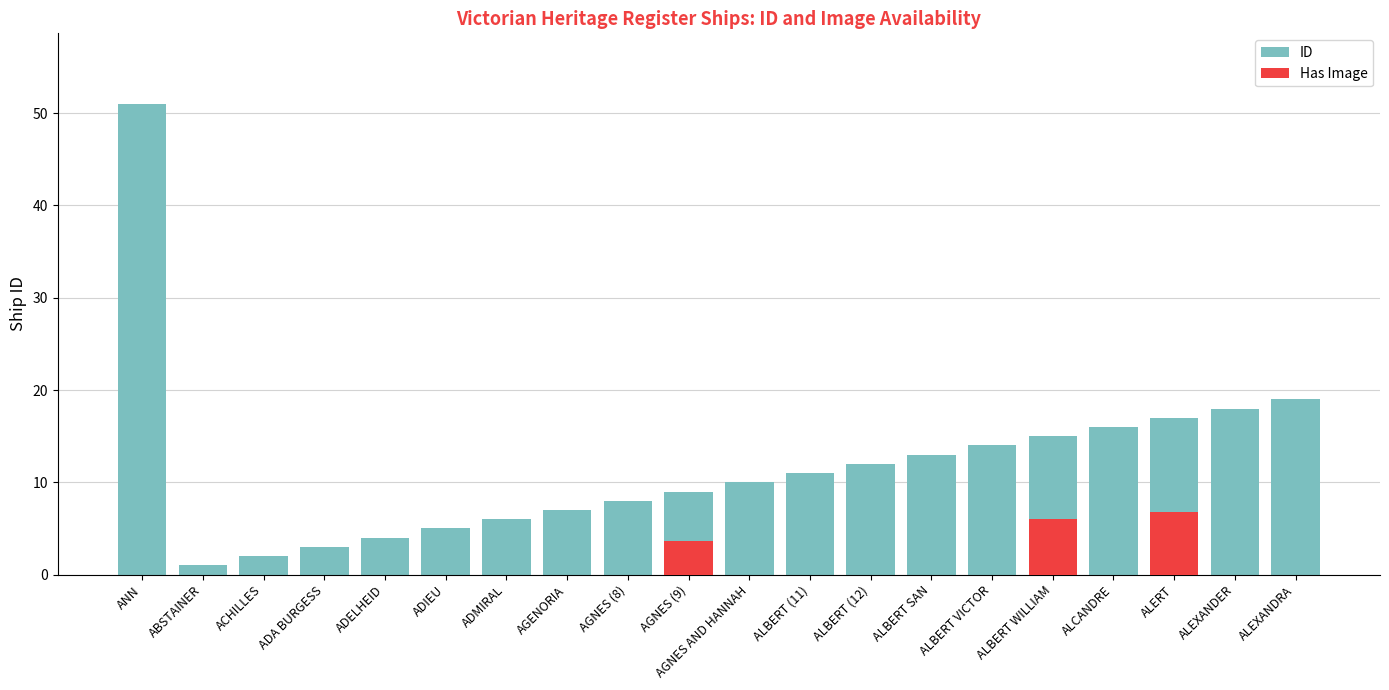

What is the sum of all Has Image values?

16.4